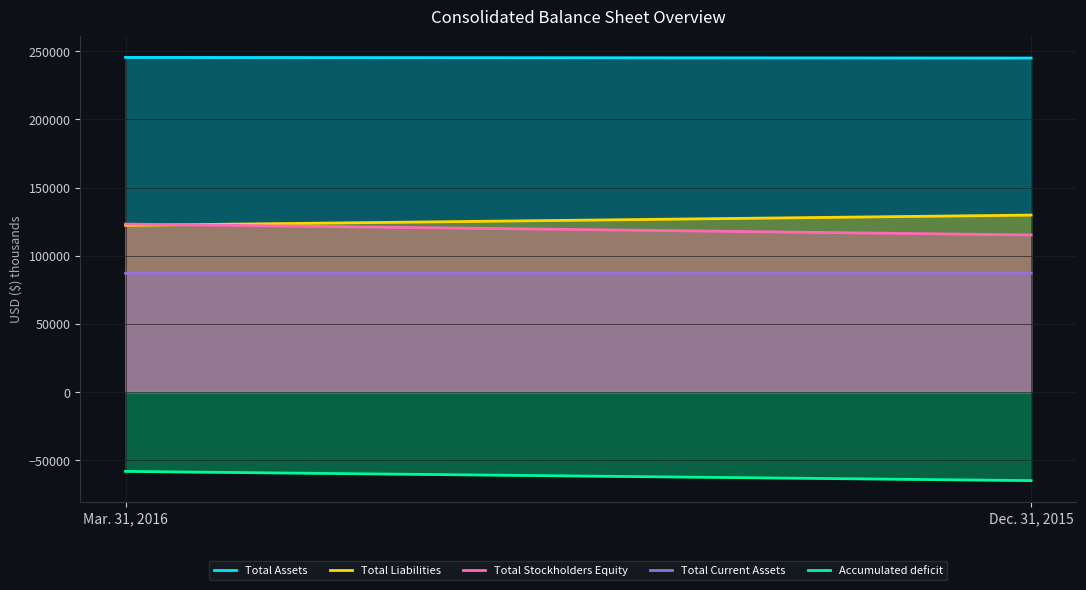

Which has a higher value, Mar. 31, 2016 or Dec. 31, 2015?

Mar. 31, 2016